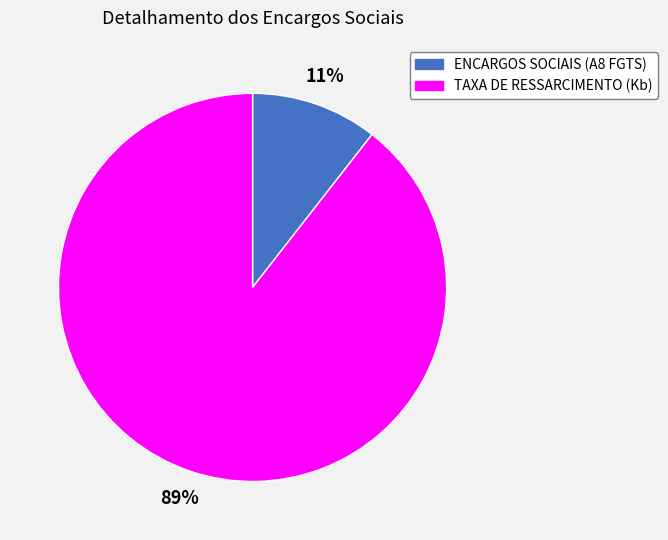

Which category has the biggest portion of the pie?

TAXA DE RESSARCIMENTO (Kb)